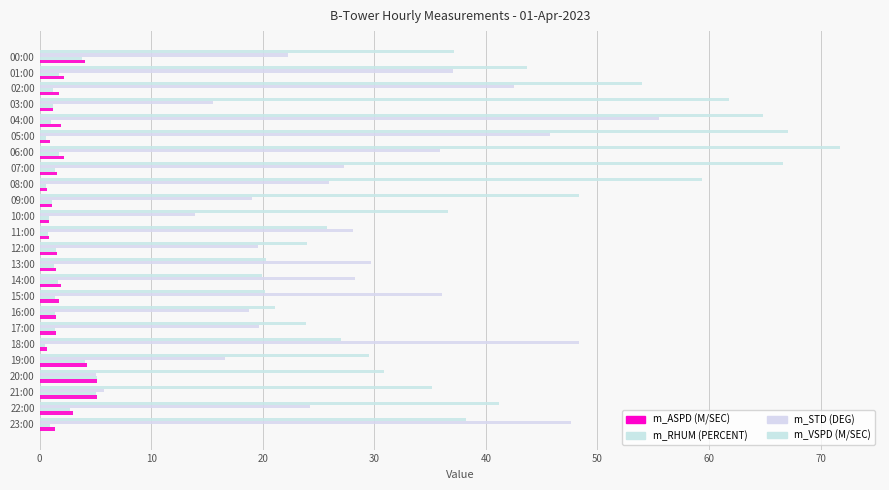

How many distinct data groups are displayed?

4